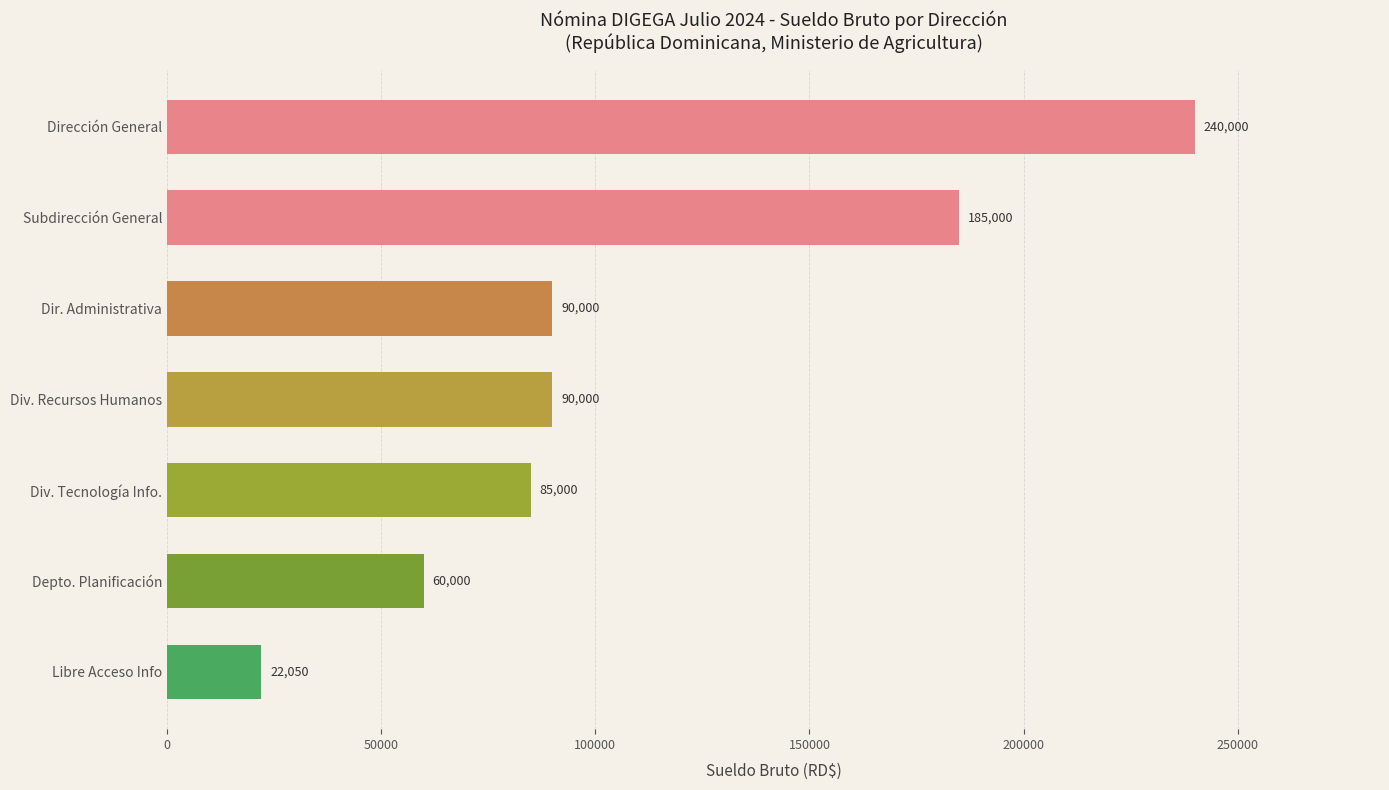

What position from the top is Div. Tecnología Info.?

5